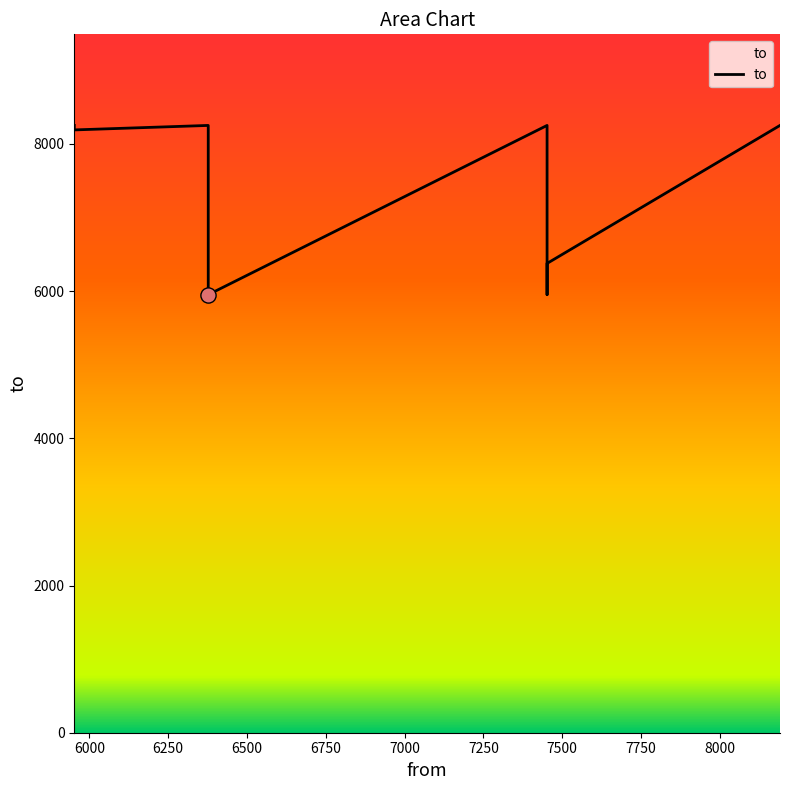

Between 6750 and 6250, which is larger?

6250